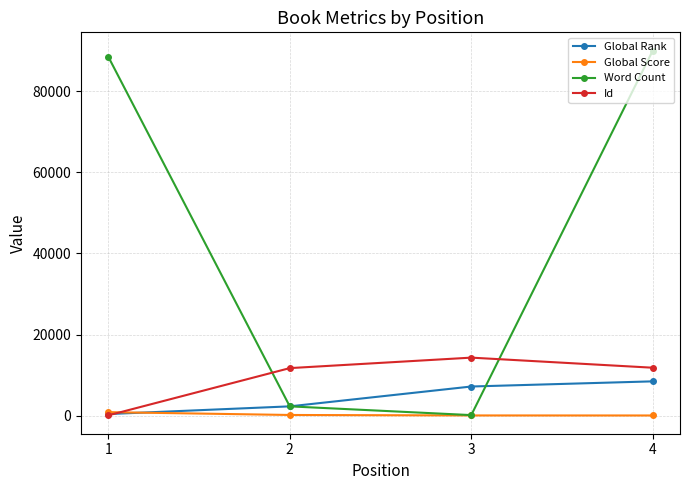

At how many categories does at least one series exceed 65938?

2